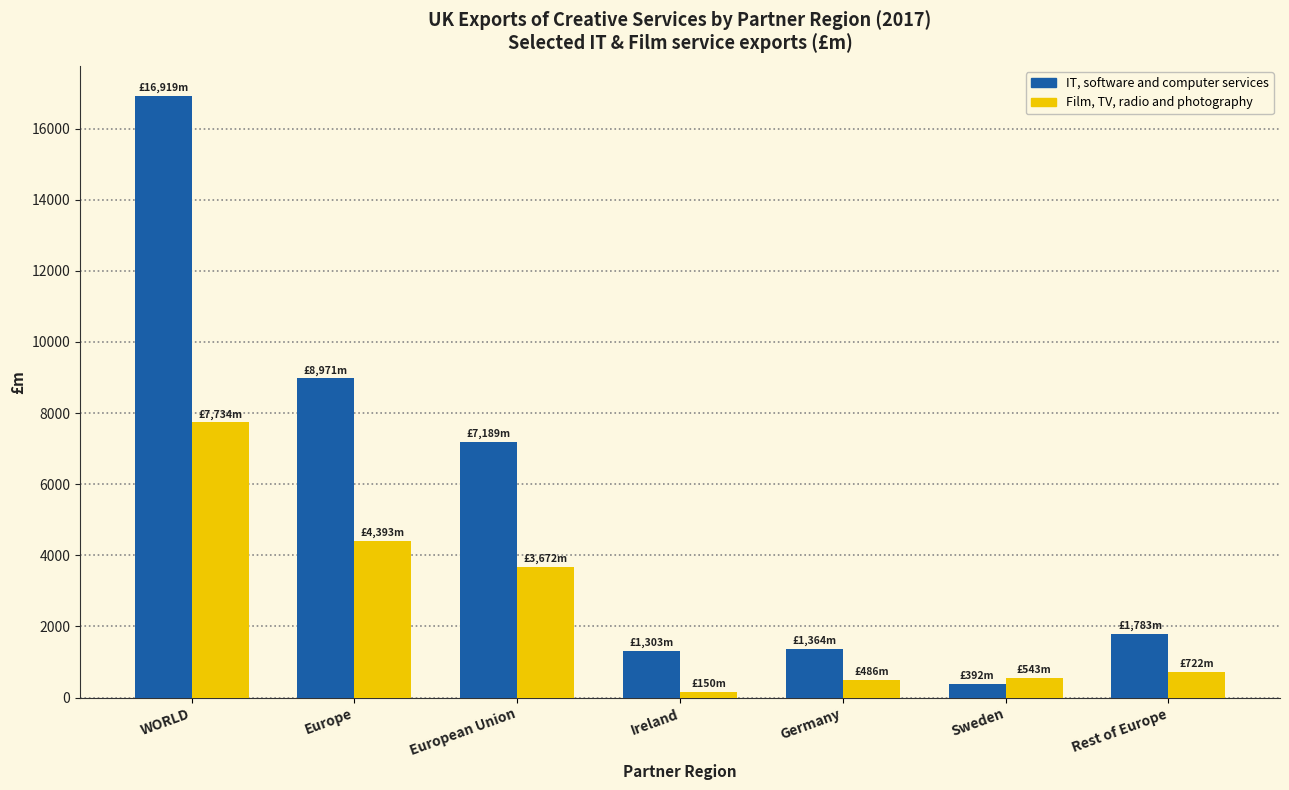

Which series changed the most between WORLD and Sweden?

IT, software and computer services